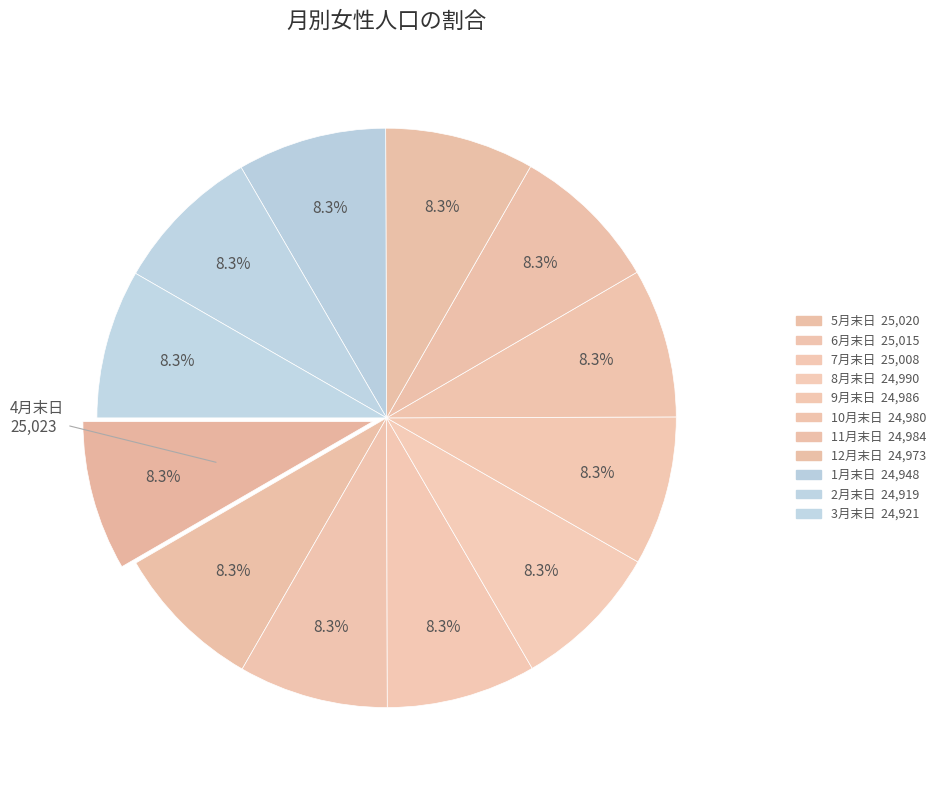

How many segments does this pie chart have?

12